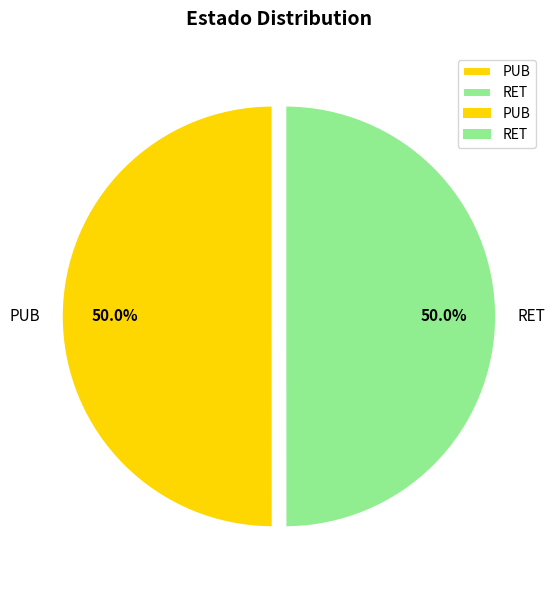

What is the ratio of the value at RET to the value at PUB?

1.0